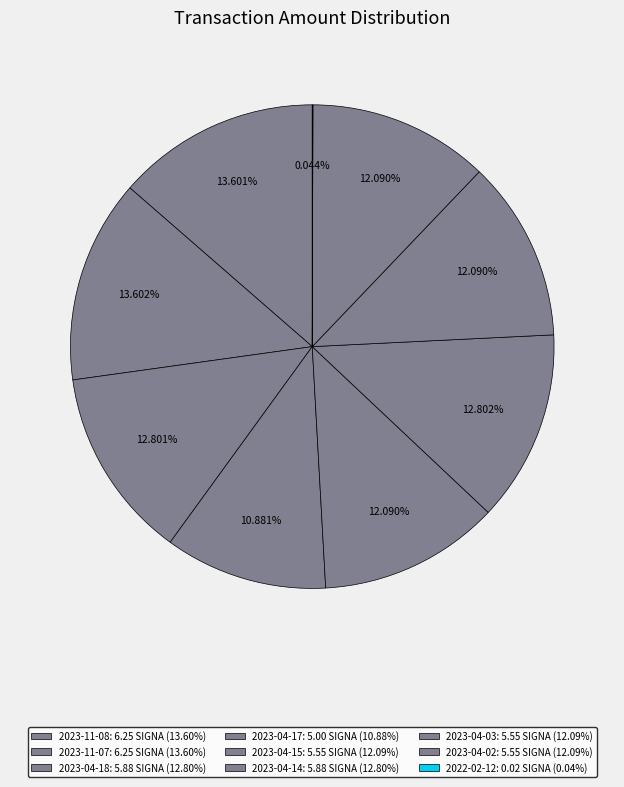

Approximately how many times larger is the value at 2023-04-02 compared to 2023-04-15?

1.0